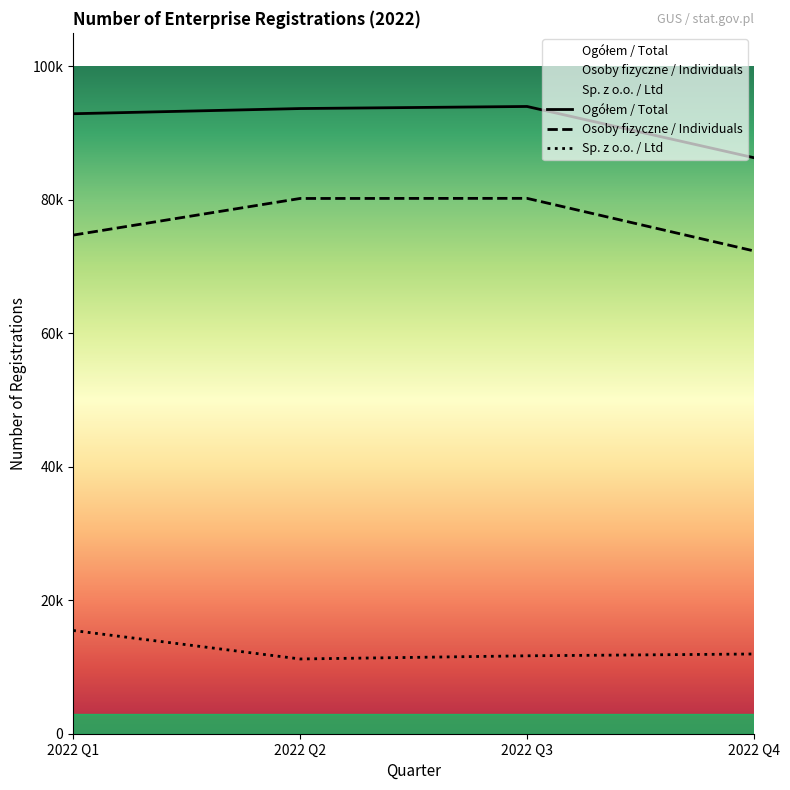

What is the value of the Sp. z o.o. / Ltd point at the 4th from the left?

11943